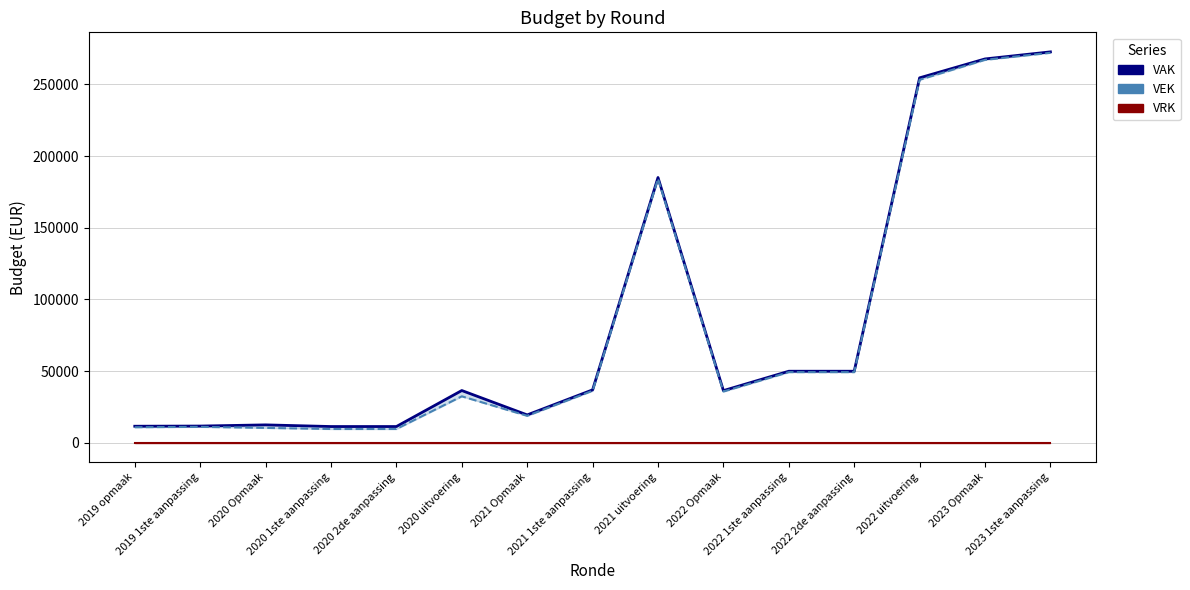

What is the label of the 15th point from the left?

2023 1ste aanpassing